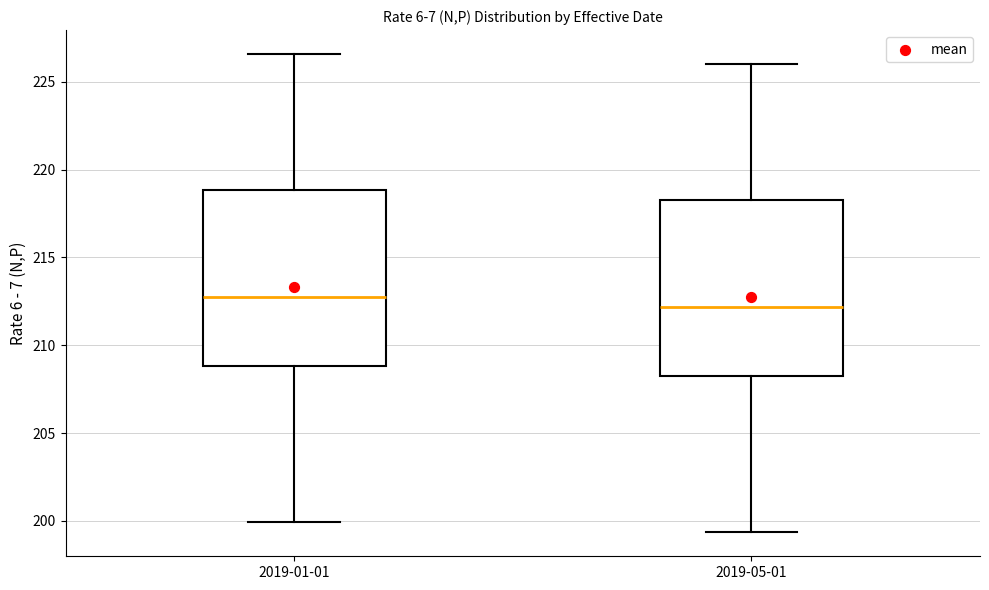

Reading left to right, transcribe this box plot: for each box, give where its median line is, the range the box spans, and where its two whiskers end, as read against the y-axis. The values are not printed on the chart, so give them approximately, as read against the axis.

2019-01-01: median 213.0, box 209.0 to 219.0, whiskers 200.0 to 226.5
2019-05-01: median 212.0, box 208.5 to 218.0, whiskers 199.5 to 226.0